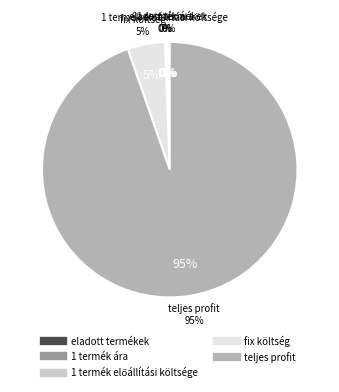

Rank the categories by value from highest to lowest.

teljes profit, fix költség, eladott termékek, 1 termék ára, 1 termék előállítási költsége